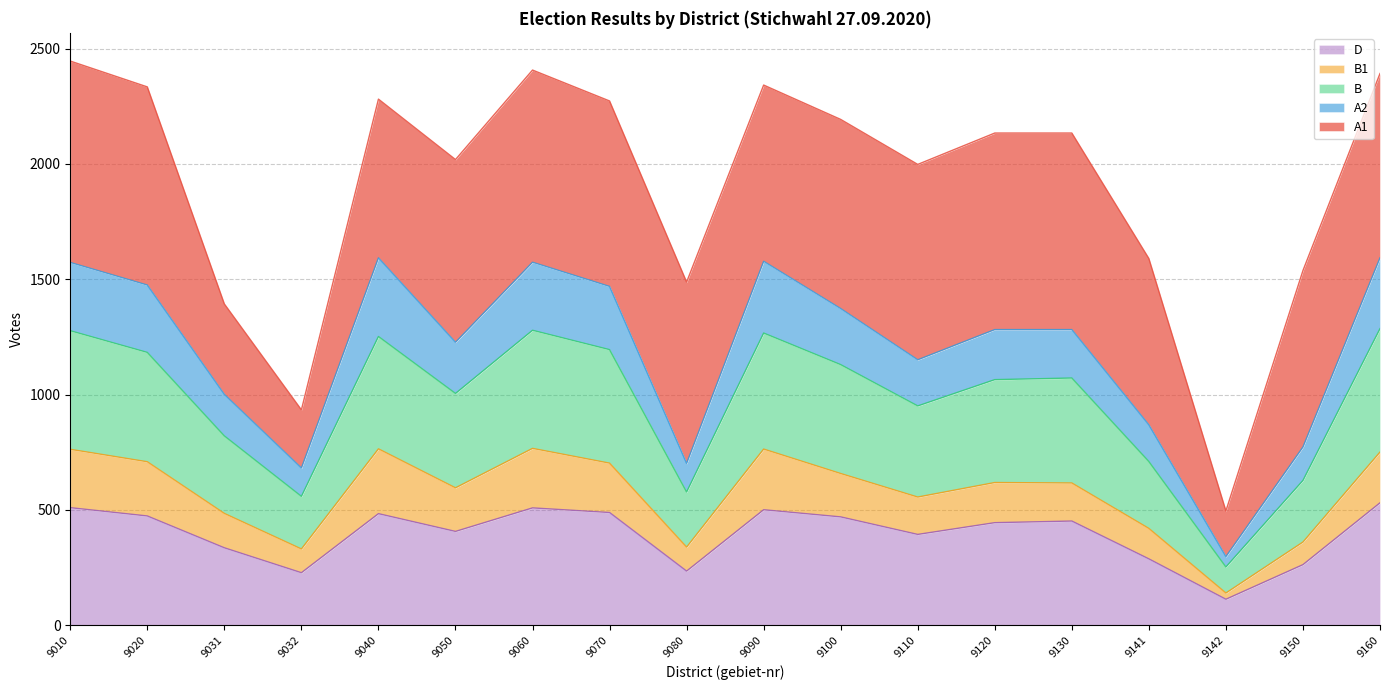

What is the total value across all series at 9141?

1590